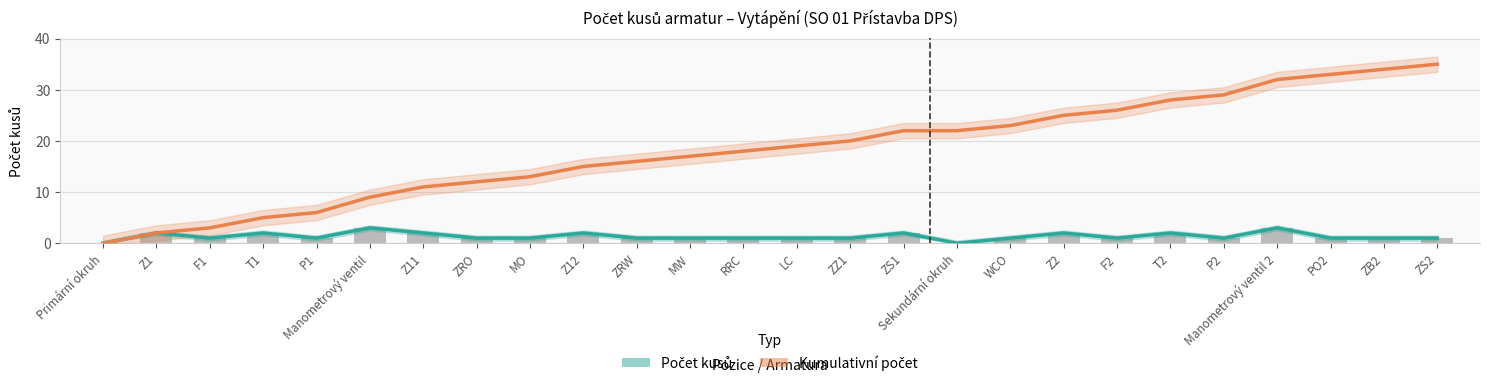

What position from the left is RRC?

13